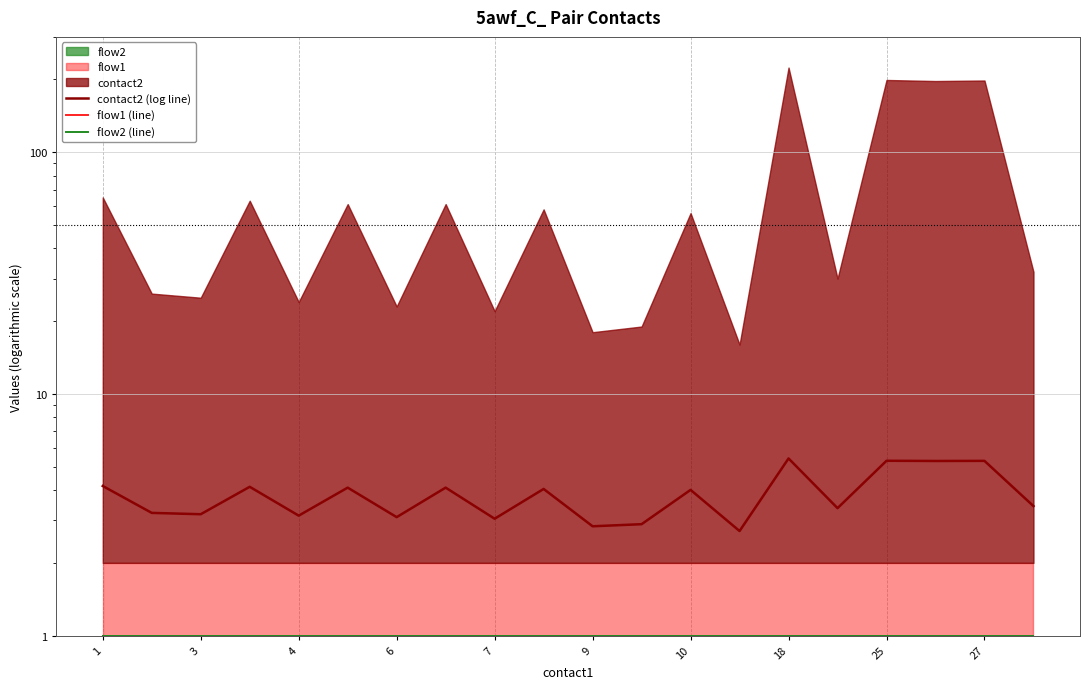

True or false: flow2 (line) and contact2 (log line) intersect in this chart.

False